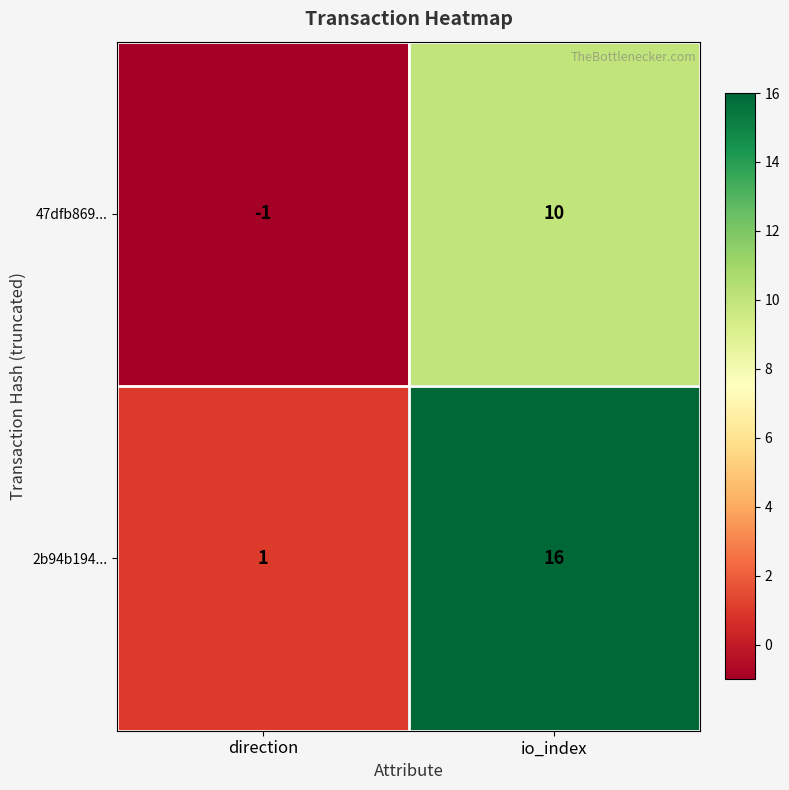

Which series has the widest spread of values?

2b94b194...